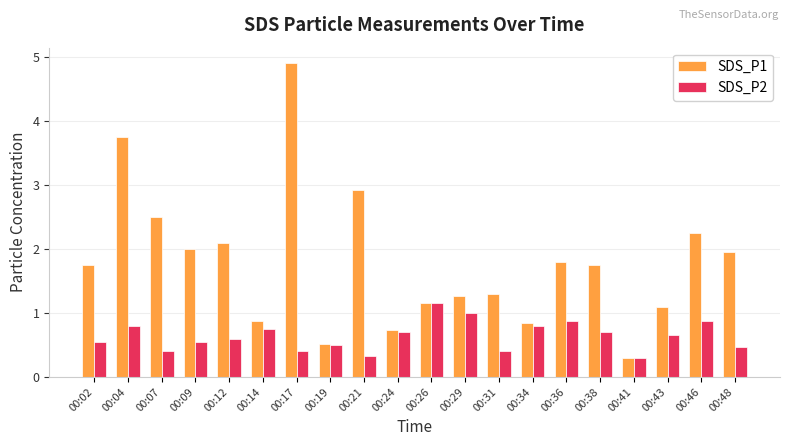

What is the difference between the highest and lowest values at 00:36?

0.9